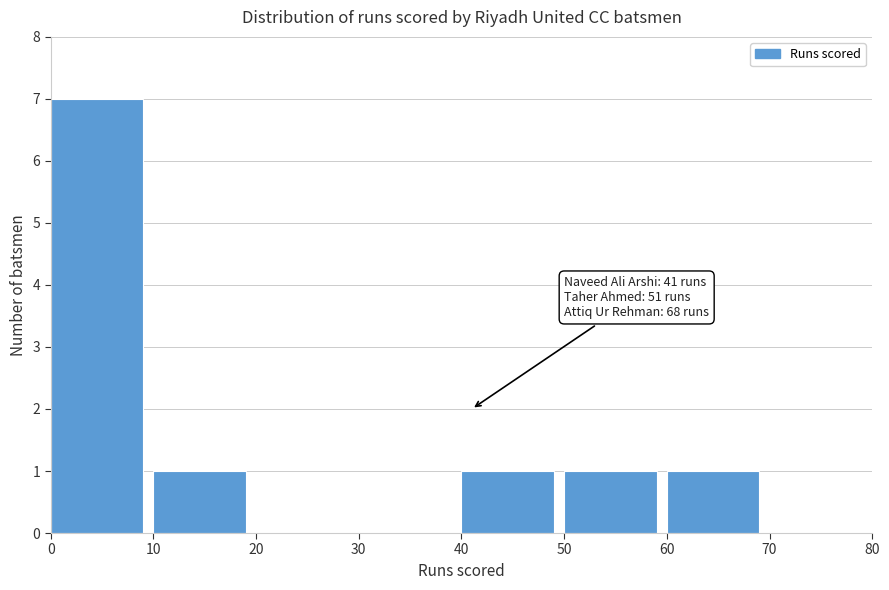

Which range on the x-axis has the tallest bar?

0 to 10